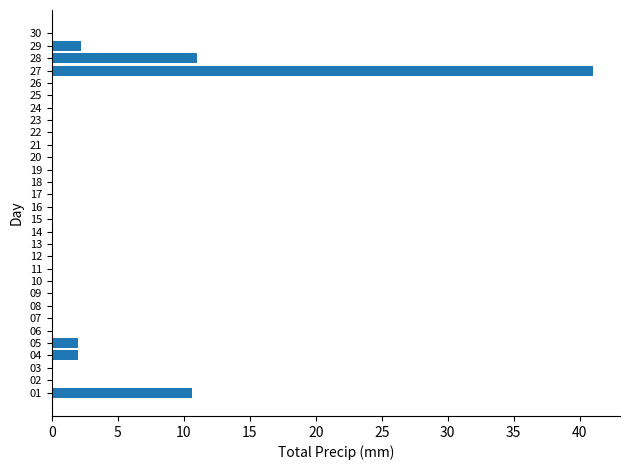

What is the change in value from 01 to 15?

-10.6